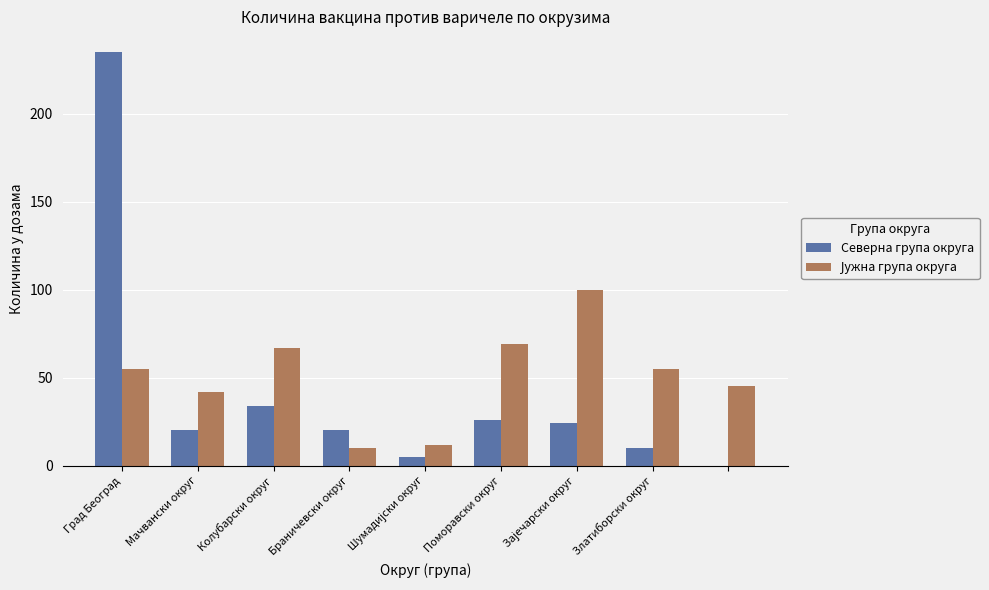

What is the maximum value shown in the chart?

235